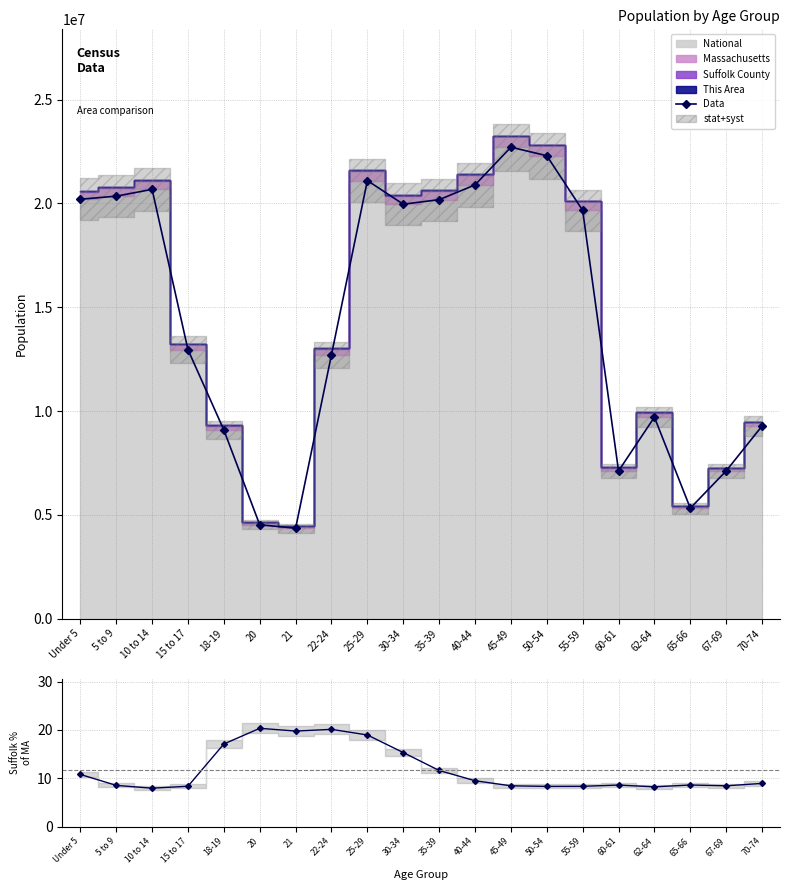

True or false: the data shows 6477732 at 15 to 17.

False